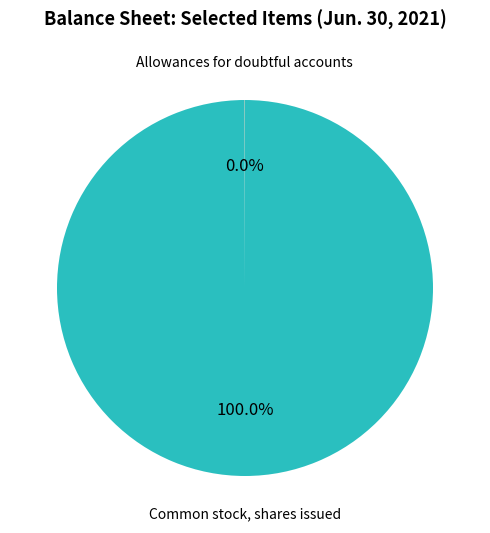

To the nearest percent, what portion does Common stock, shares issued represent?

100%